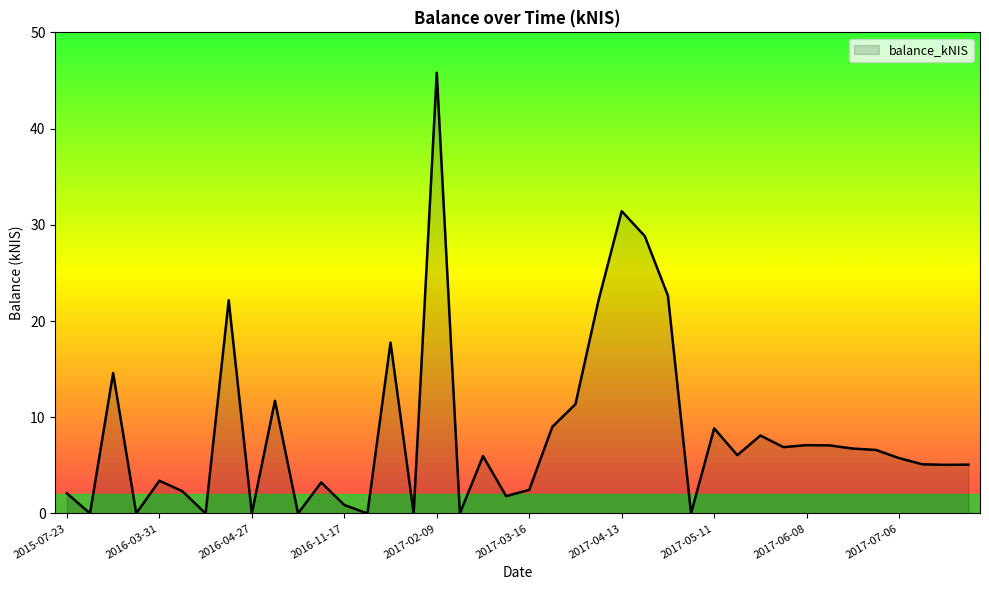

What is the greatest value displayed?

45.8